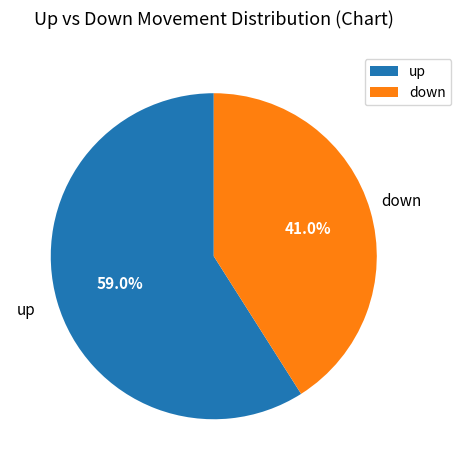

Do up and down together represent more than half of the pie?

Yes